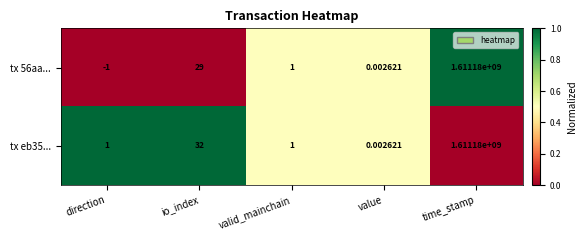

How many data points does each series have?

5